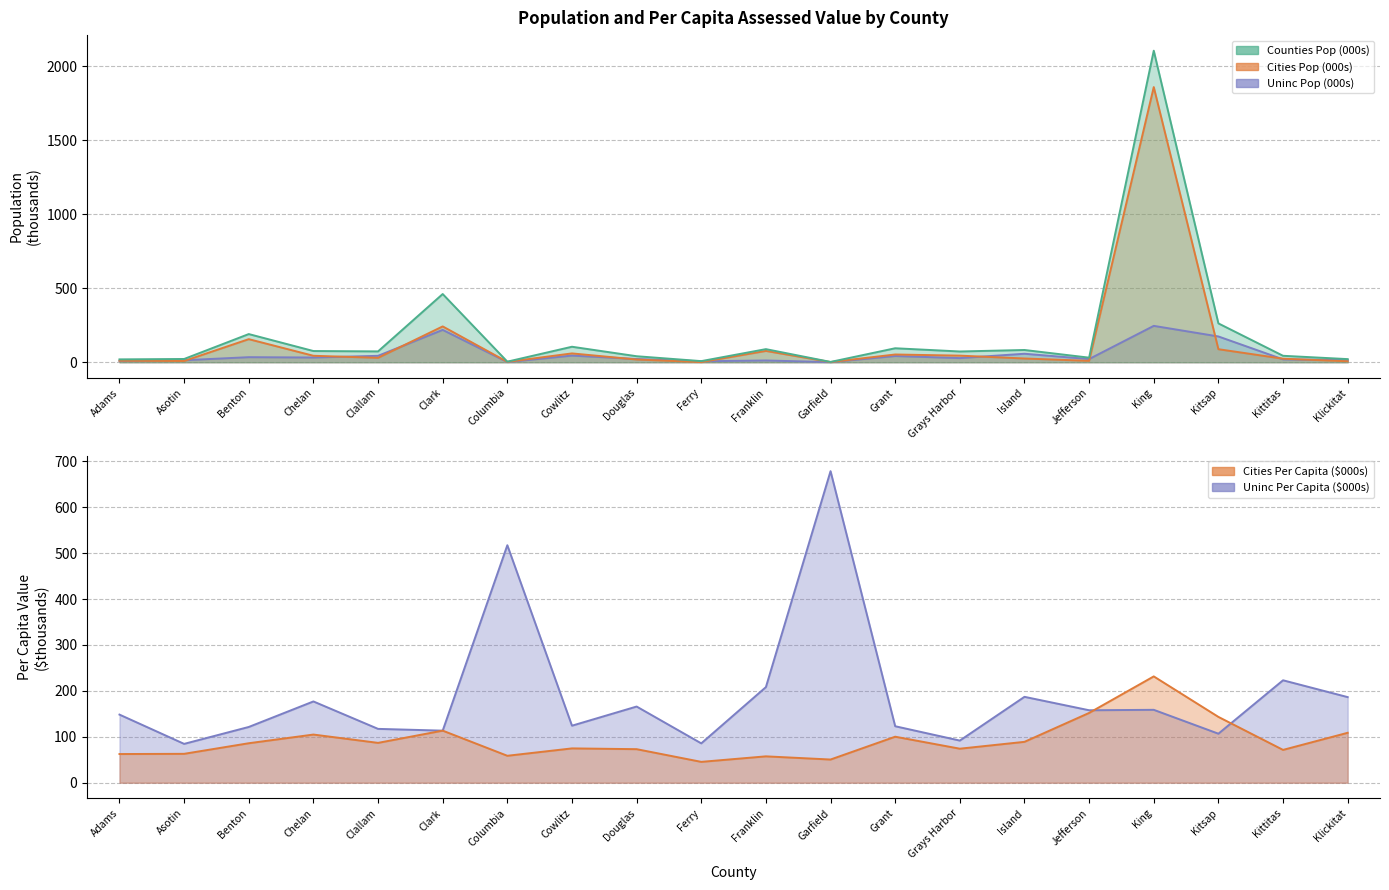

What value does the Counties Pop series have at Kittitas?

43.7